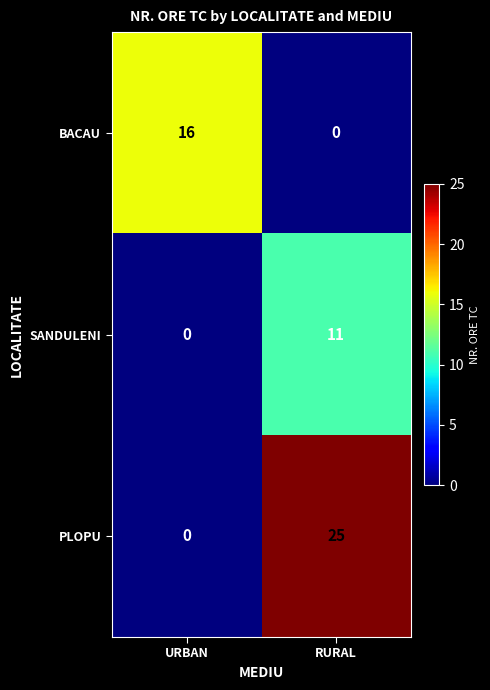

What is the average value of the SANDULENI series?

6